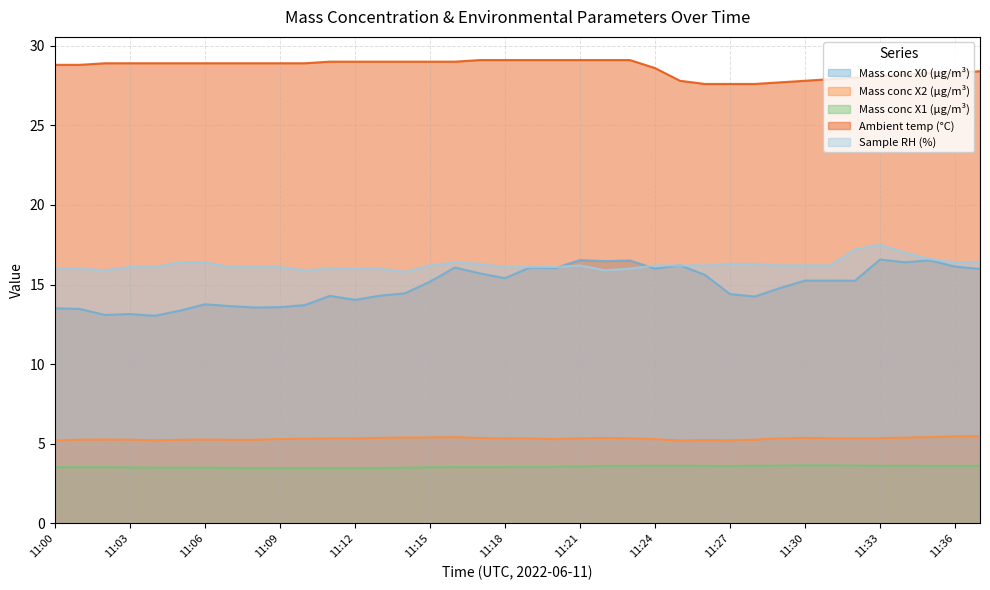

True or false: Sample RH (%) has more than 2 points higher than both neighbors.

True